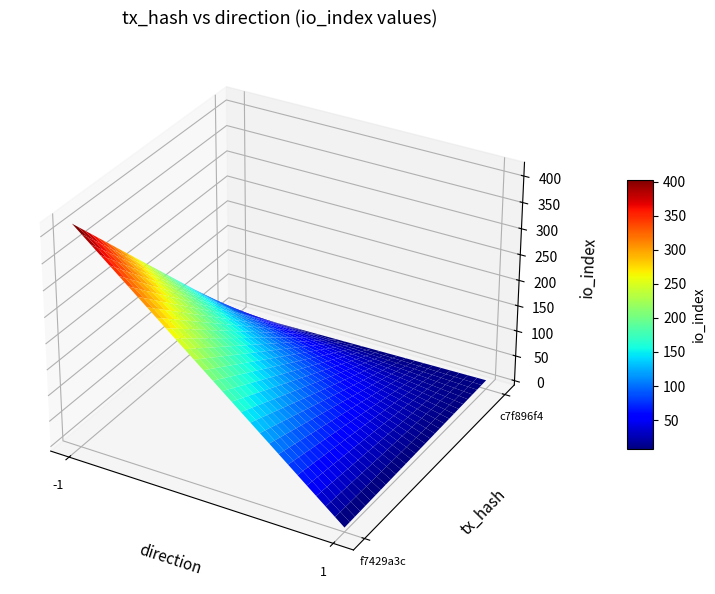

Reading left to right, what are all the values shown in this chart?

f7429a3c4de67a704cd9687142ef200c5d160d6: direction=-1	io_index=417
c7f896f4e8e346fc65f82e1a4fbdb637cc6a263: direction=1	io_index=9